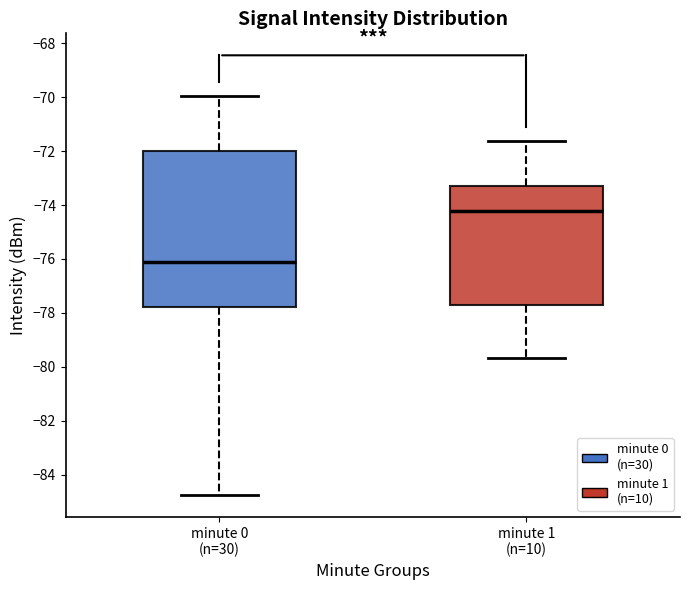

Where does the lower whisker of the box for minute 0 (n=30) end on the y-axis? The values are not printed on the chart, so give them approximately, as read against the axis.

-84.8